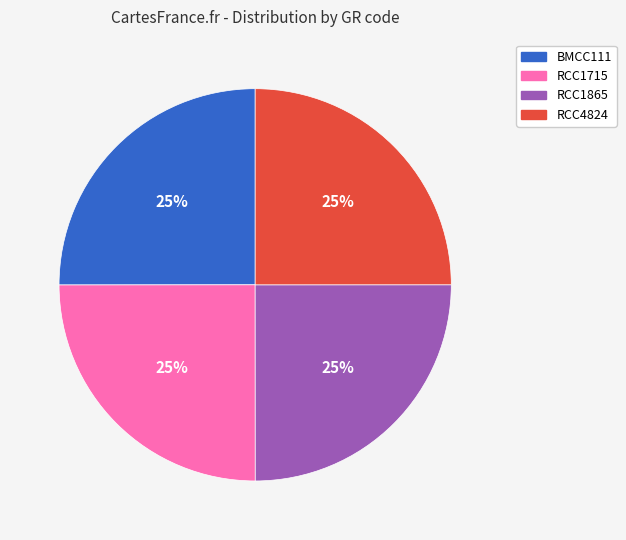

To the nearest percent, what is the average slice percentage?

25%